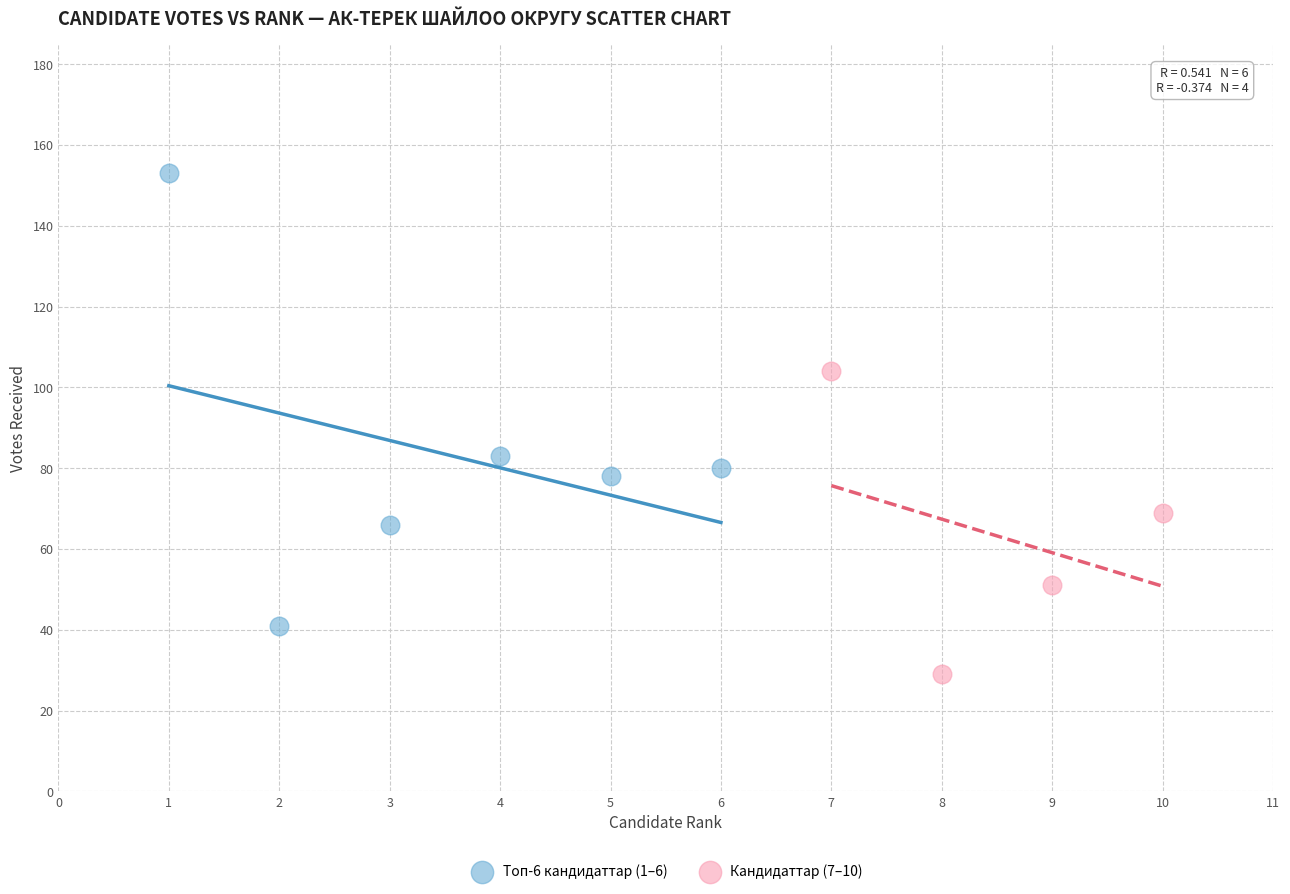

What are all the series names shown in the legend?

Топ-6 кандидаттар (1–6), Кандидаттар (7–10)